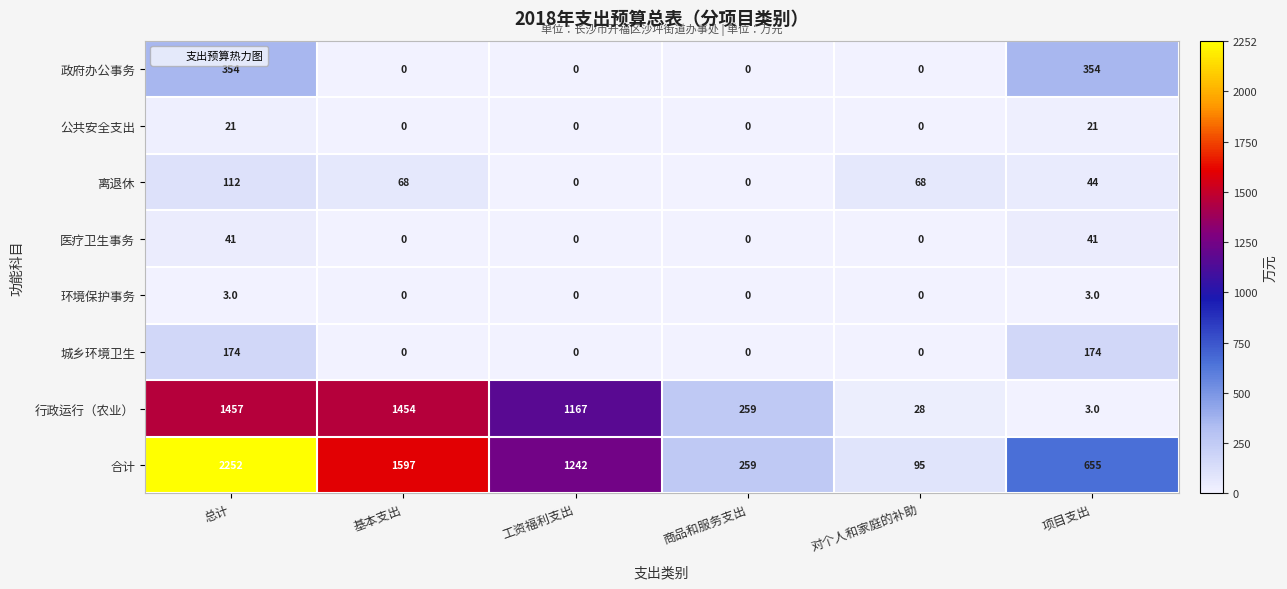

Is it true that 政府办公事务 equals 140 at 基本支出?

False